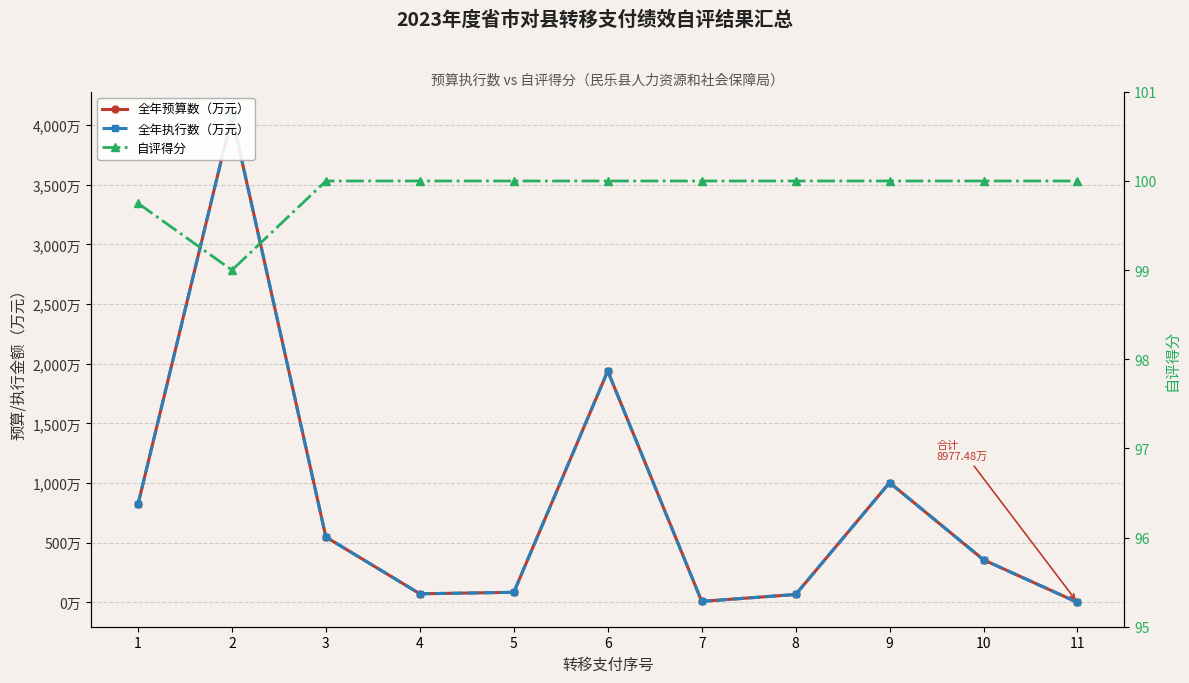

Rank the series at 7 from highest to lowest value.

自评得分, 全年预算数（万元）, 全年执行数（万元）